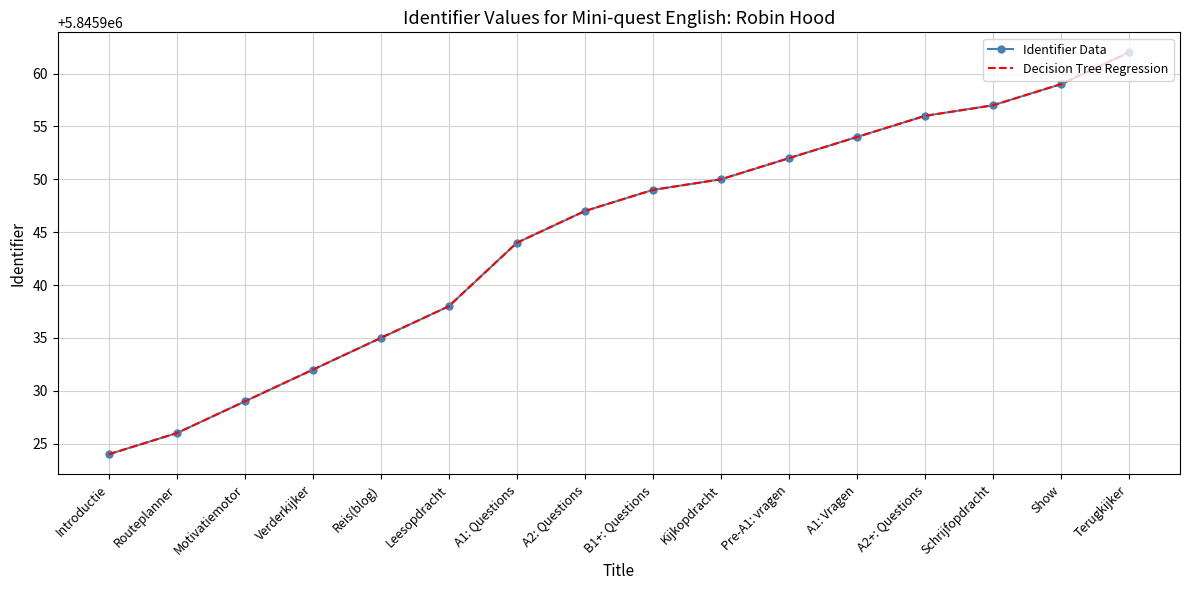

What is the value of the Identifier Data point at the 15th from the left?

5845959